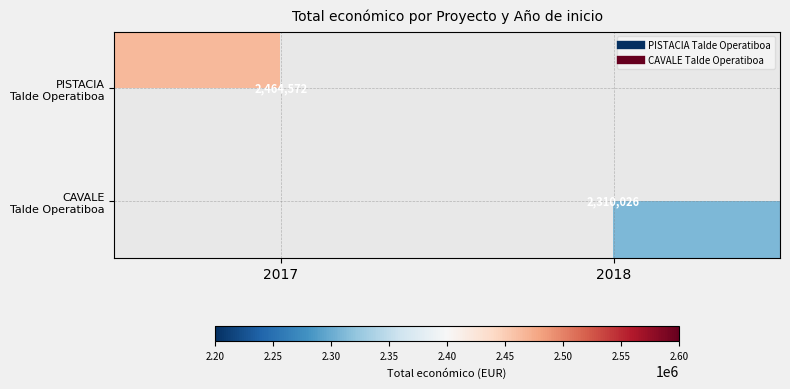

How many positive values does the PISTACIA Talde Operatiboa series have?

1